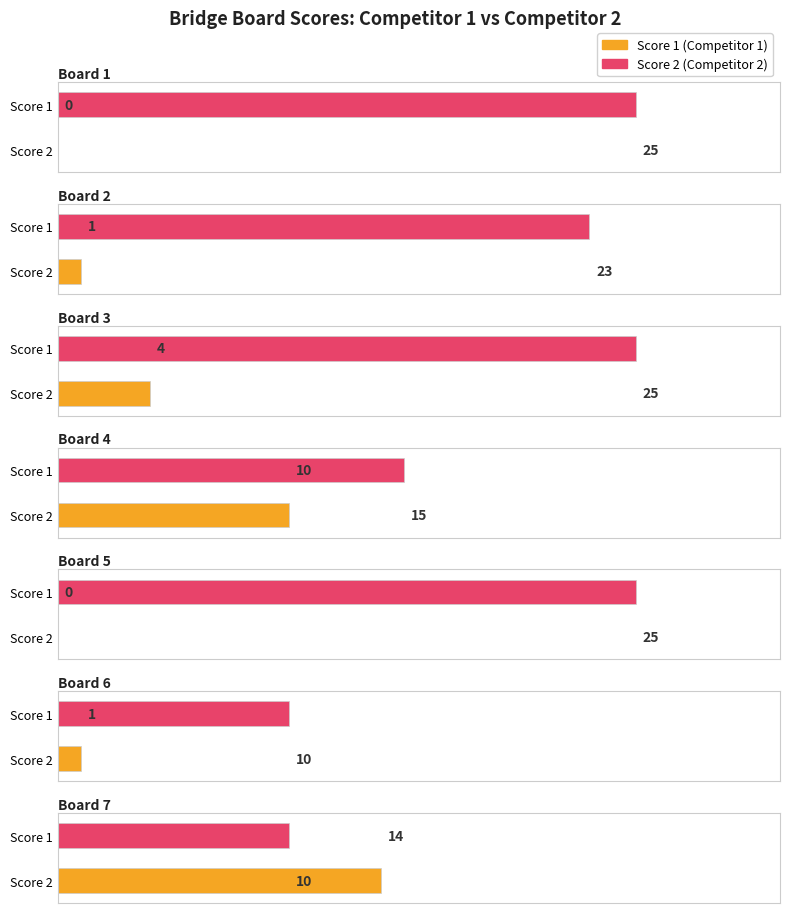

Rank the series by their average value, from lowest to highest.

Score 1, Score 2